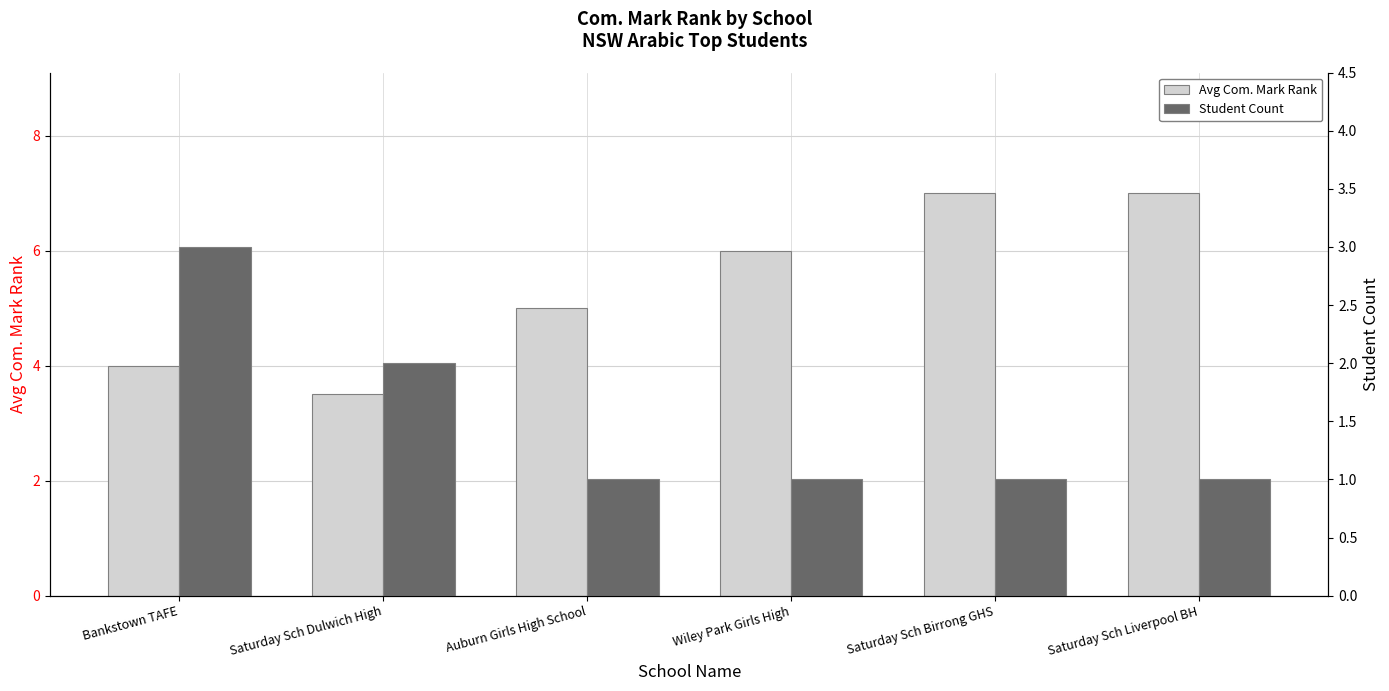

What is the lowest value of the Avg Com. Mark Rank series?

3.5